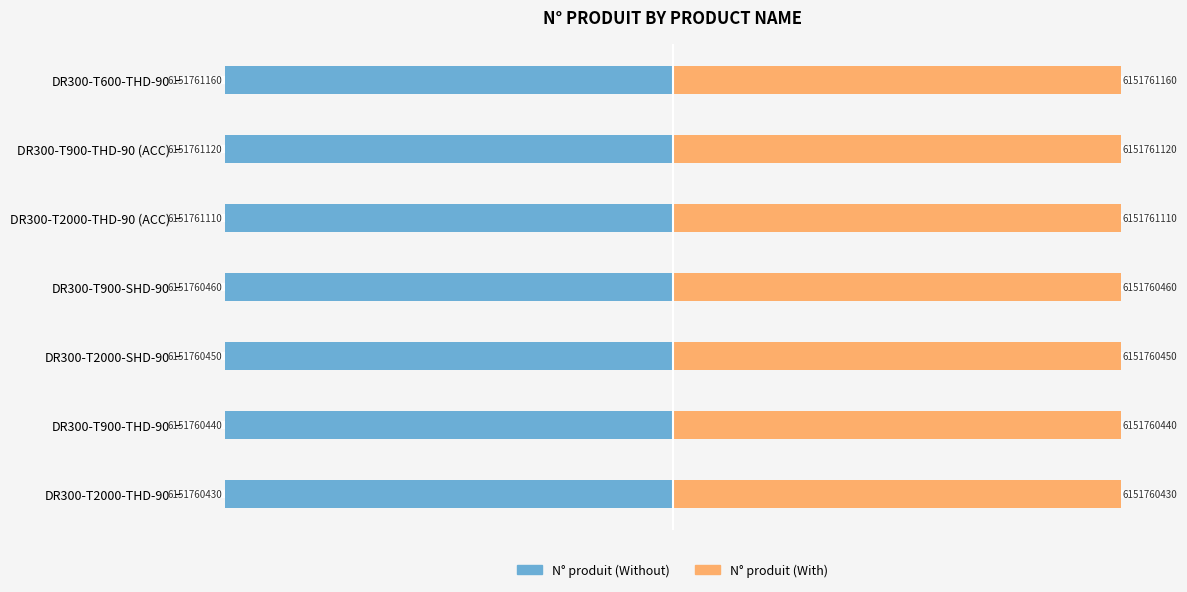

What is the value of the N° produit (Without) bar at the 4th from the left?

-100.0